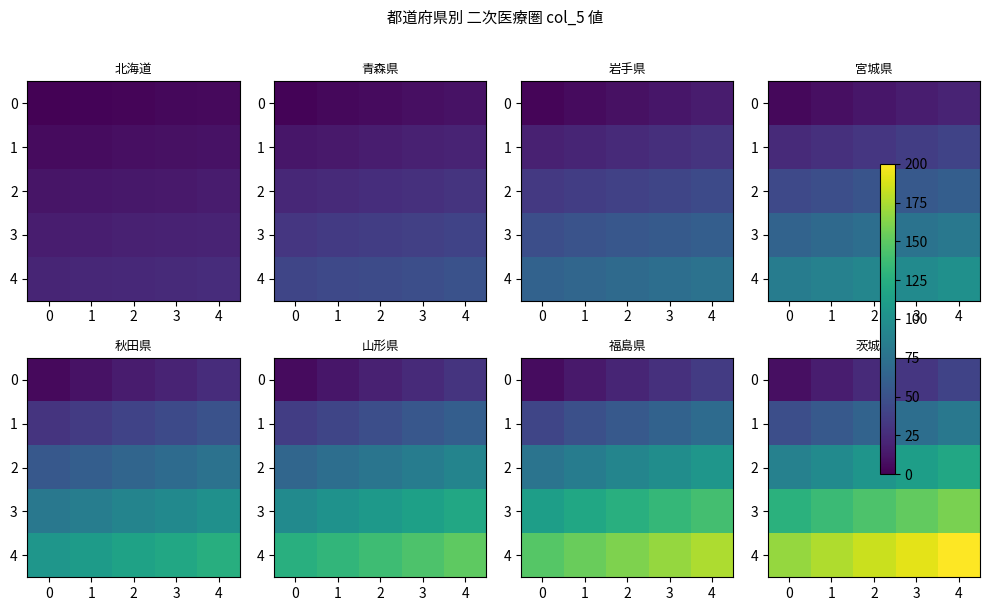

What is the total value across all series at 1?

480